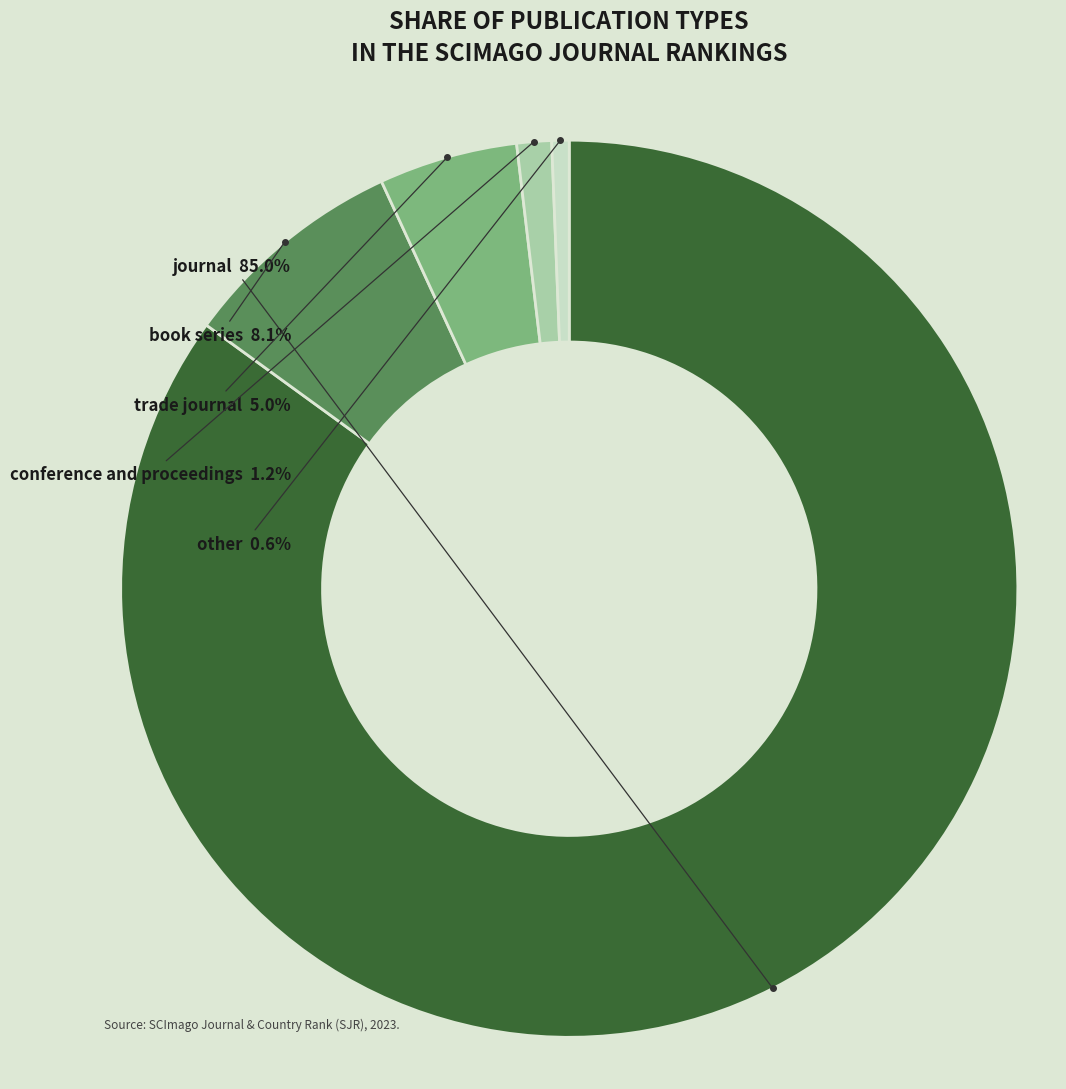

Is there any slice that represents more than half of the pie?

Yes